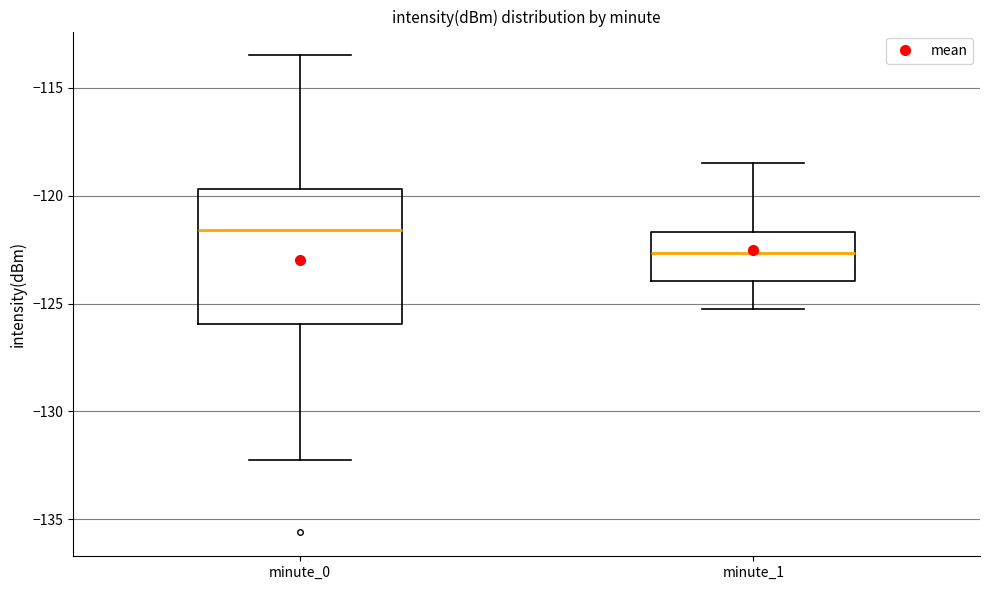

Reading left to right, transcribe this box plot: for each box, give where its median line is, the range the box spans, and where its two whiskers end, as read against the y-axis. The values are not printed on the chart, so give them approximately, as read against the axis.

minute_0: median -121.5, box -126.0 to -119.5, whiskers -132.0 to -113.5
minute_1: median -122.5, box -124.0 to -121.5, whiskers -125.5 to -118.5